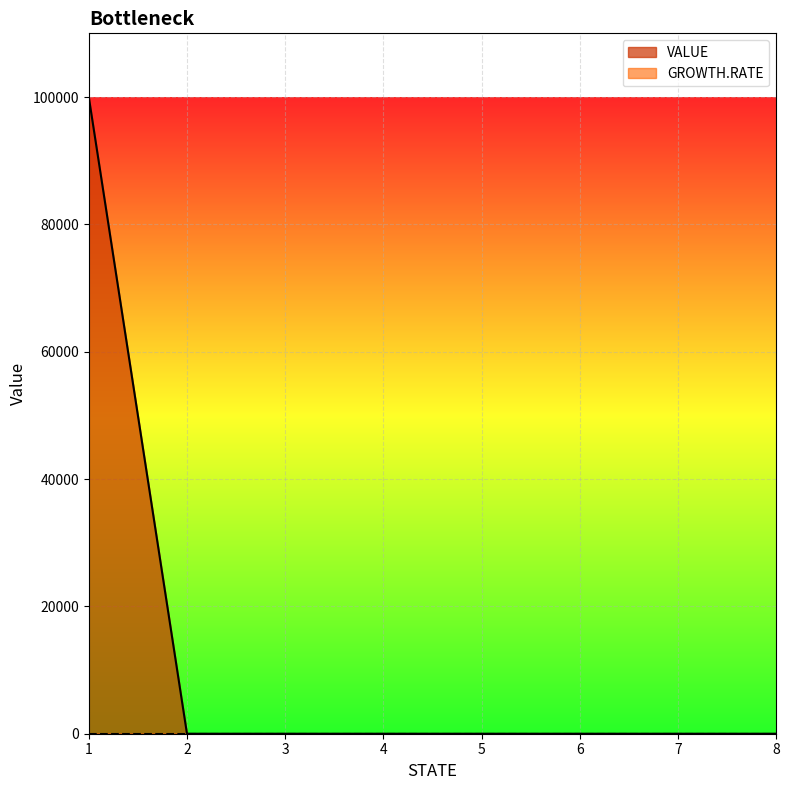

Reading right to left, list all the values displayed in this chart.

8=0	7=0	6=0	5=0	4=0	3=0	2=0	1=100000